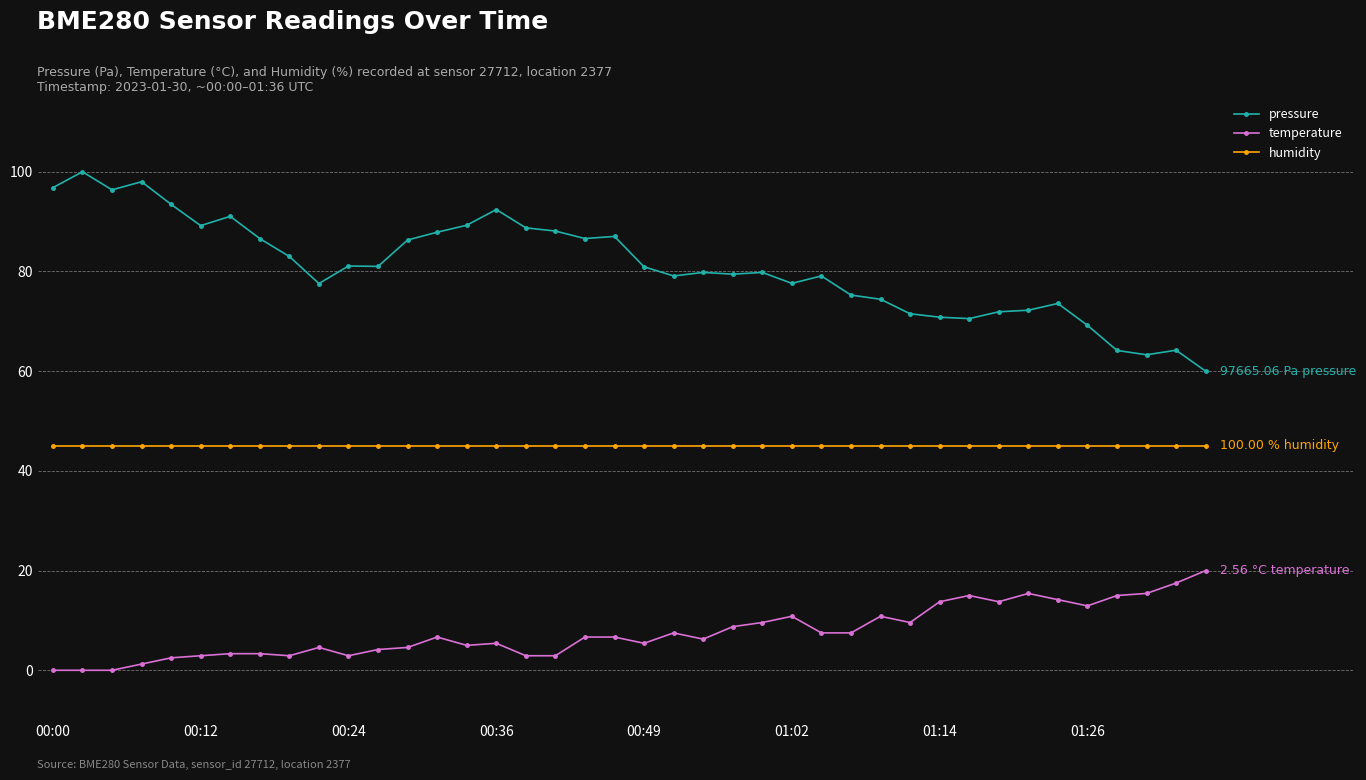

What is the sum of all pressure values?

3237.6